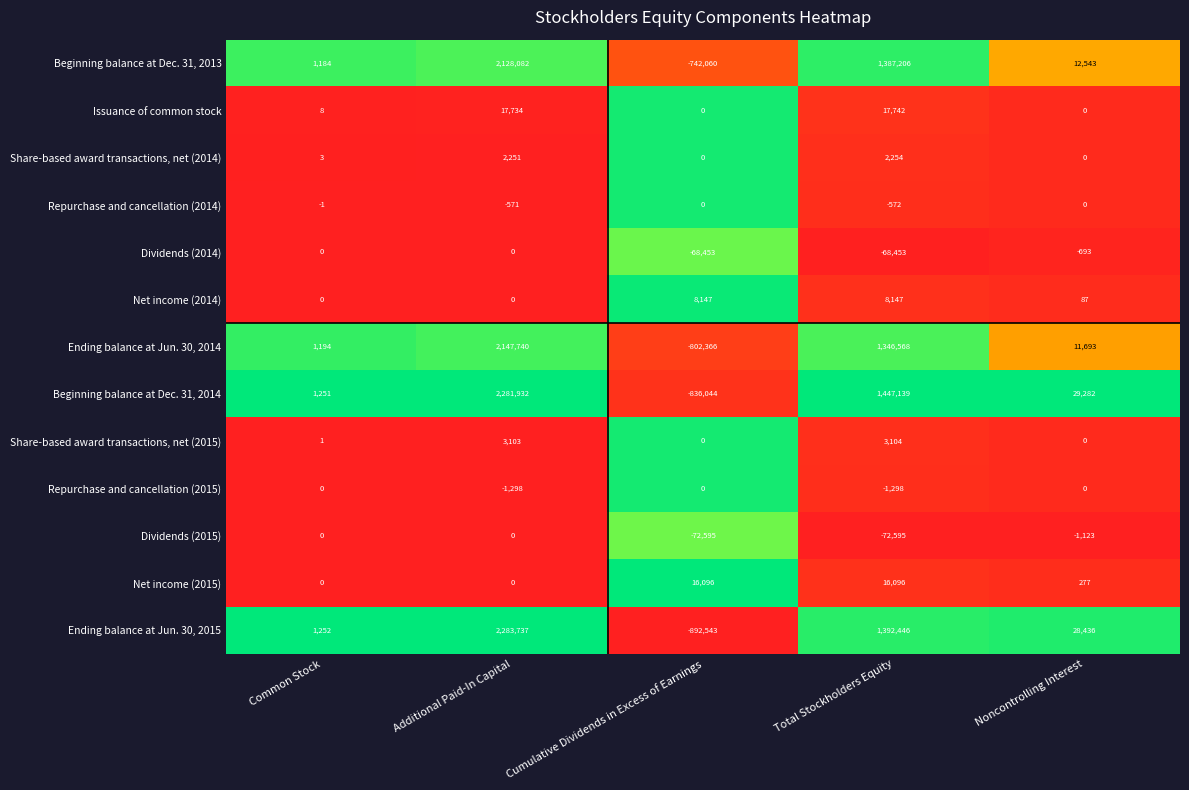

What is the approximate value of Ending balance at Jun. 30, 2014 at Cumulative Dividends in Excess of Earnings, to the nearest 100?

-802400